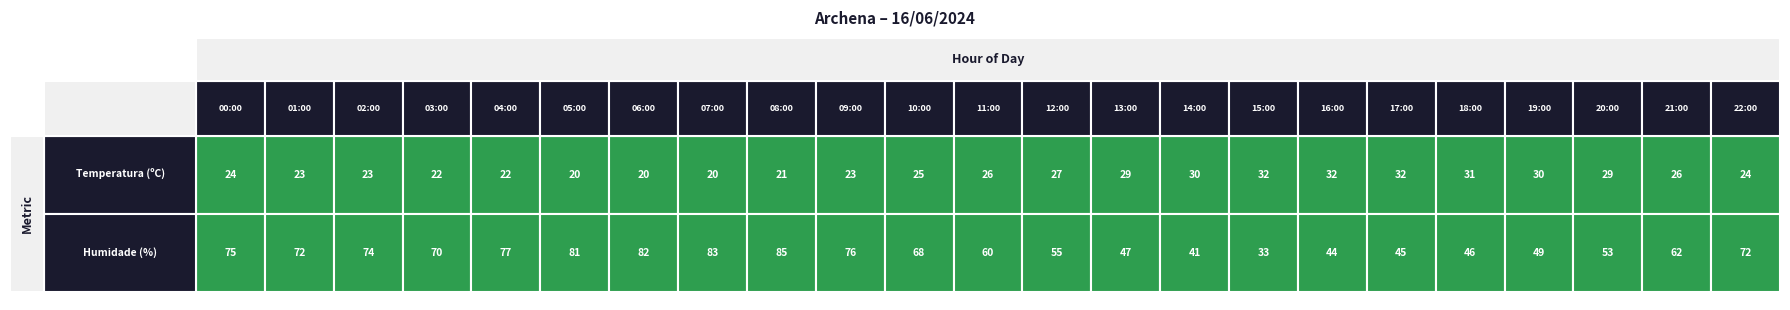

What is the difference between the maximum and minimum values in the 03:00 series?

47.7